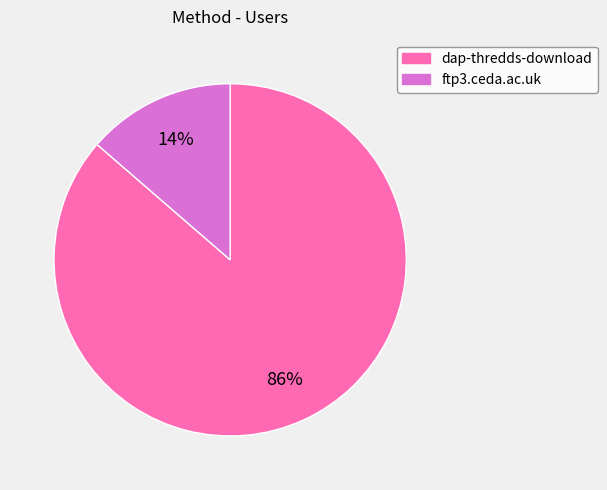

Is it true that dap-thredds-download is 79% of the pie?

False